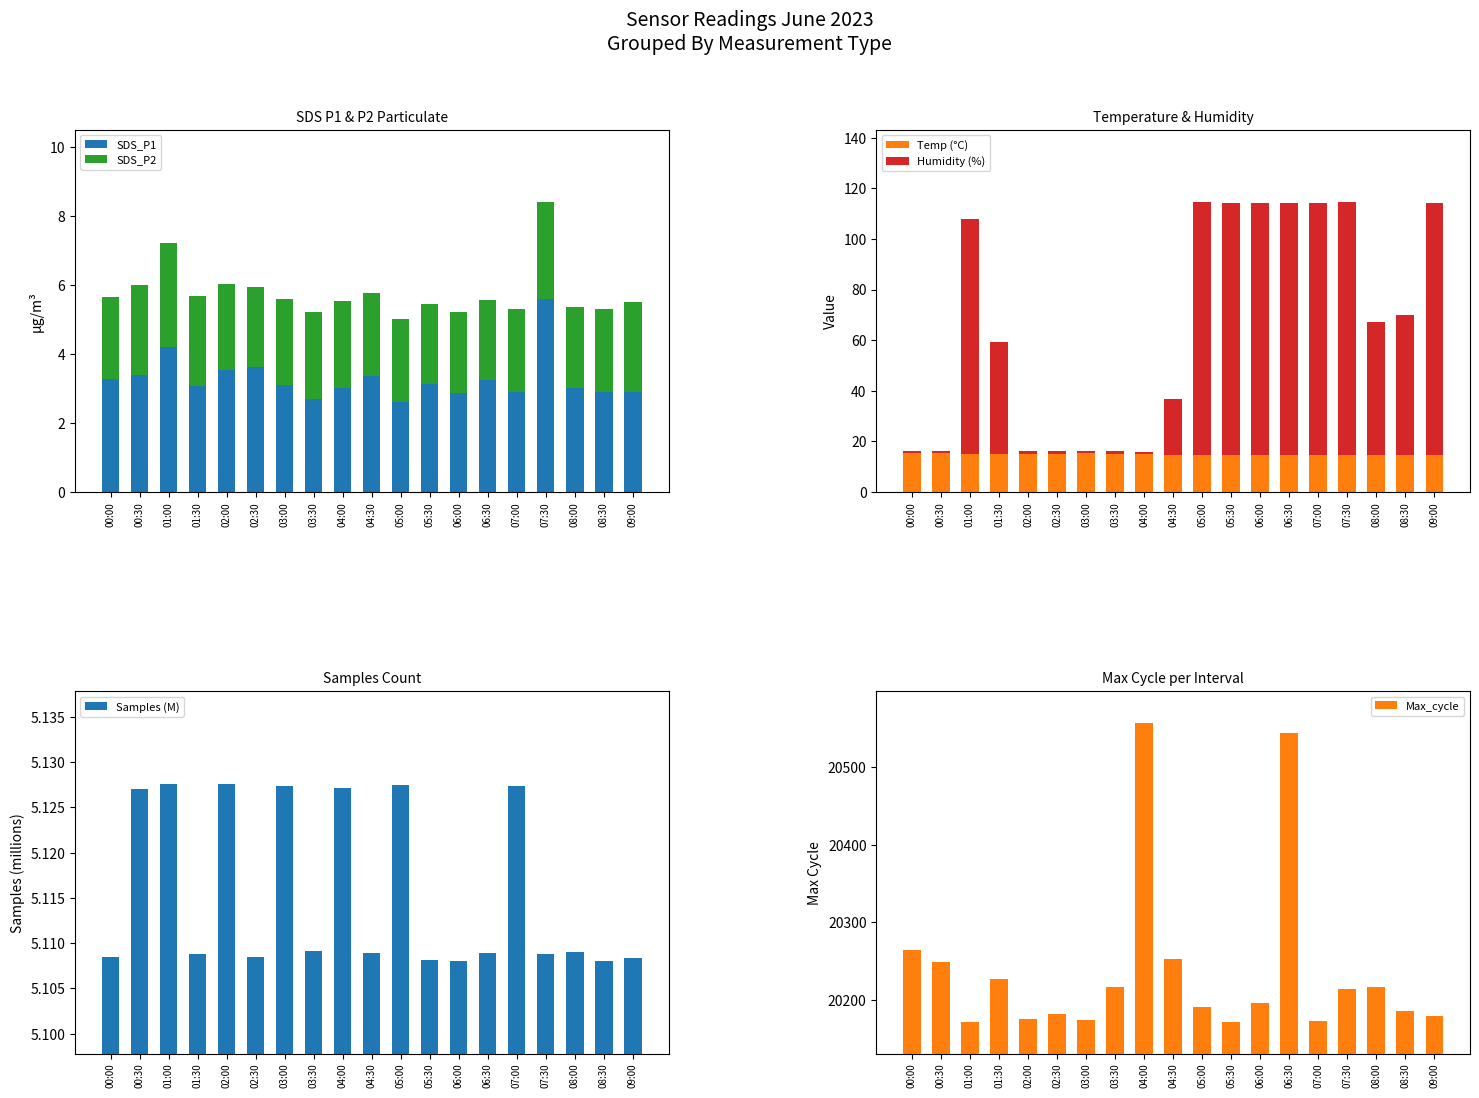

At how many categories does at least one series exceed 15855?

19